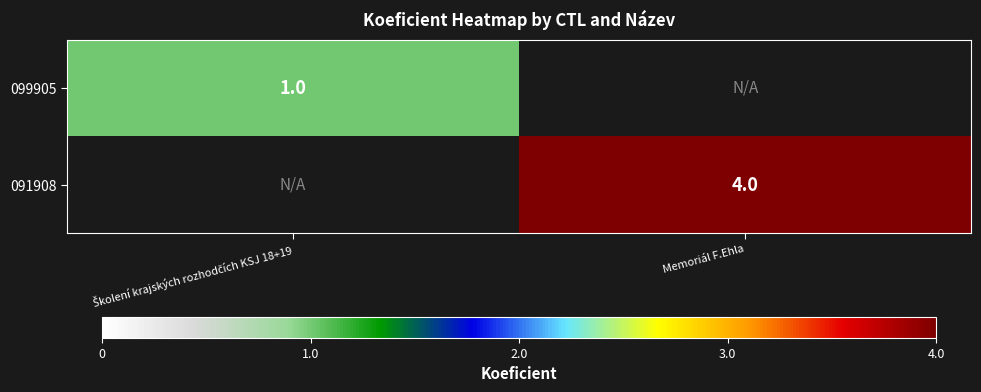

At how many categories does at least one series exceed 3?

1